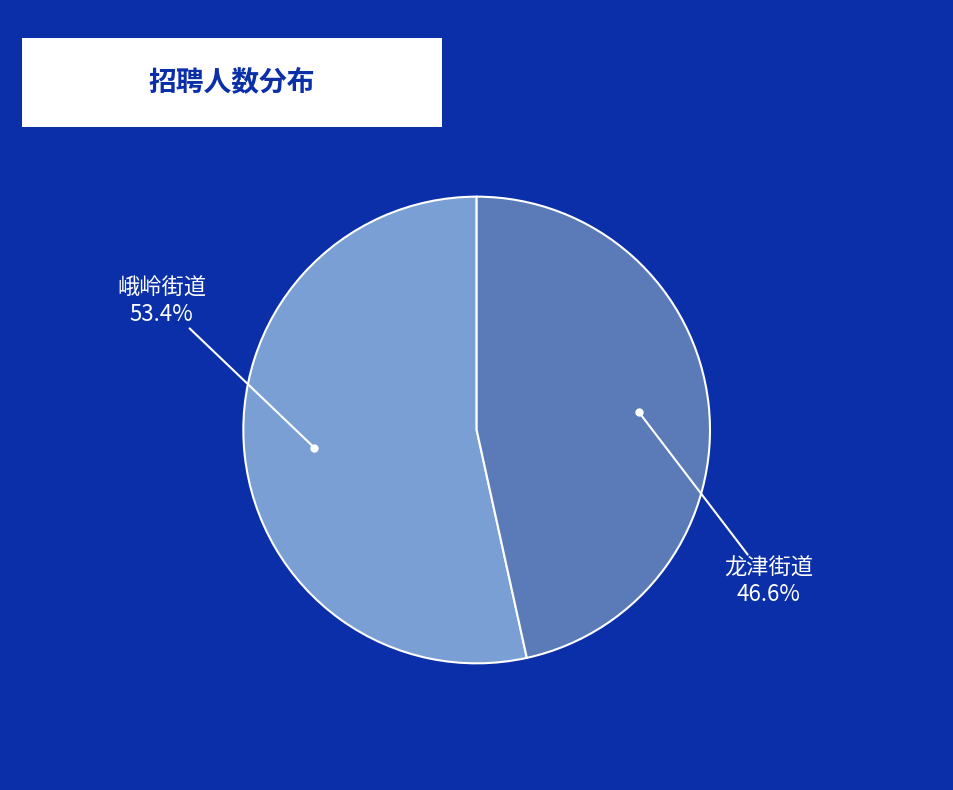

Is there any slice that represents more than half of the pie?

Yes